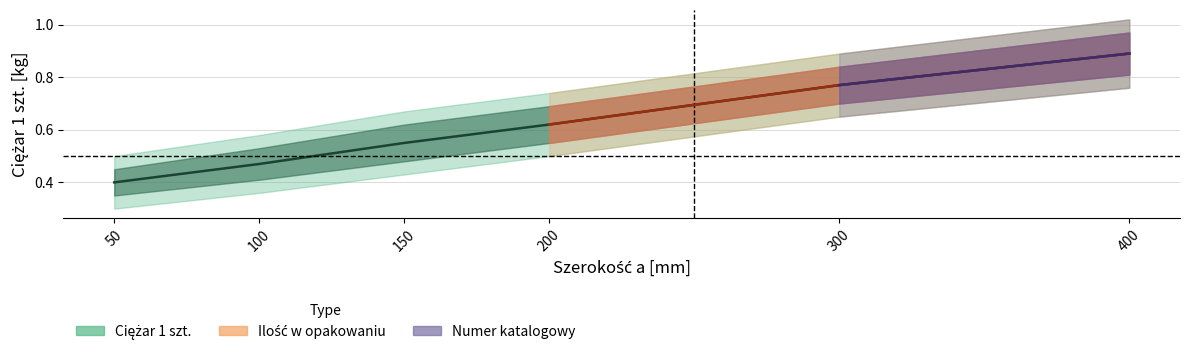

What is the change in value from 200 to 300?

+0.2